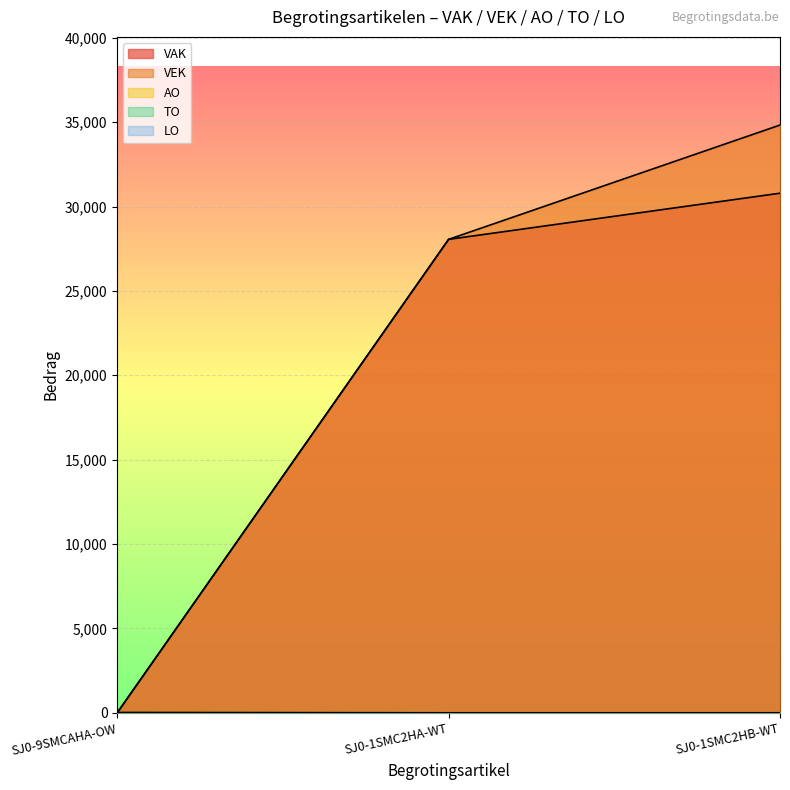

List the series in order of their peak value, lowest first.

AO, VAK, VEK